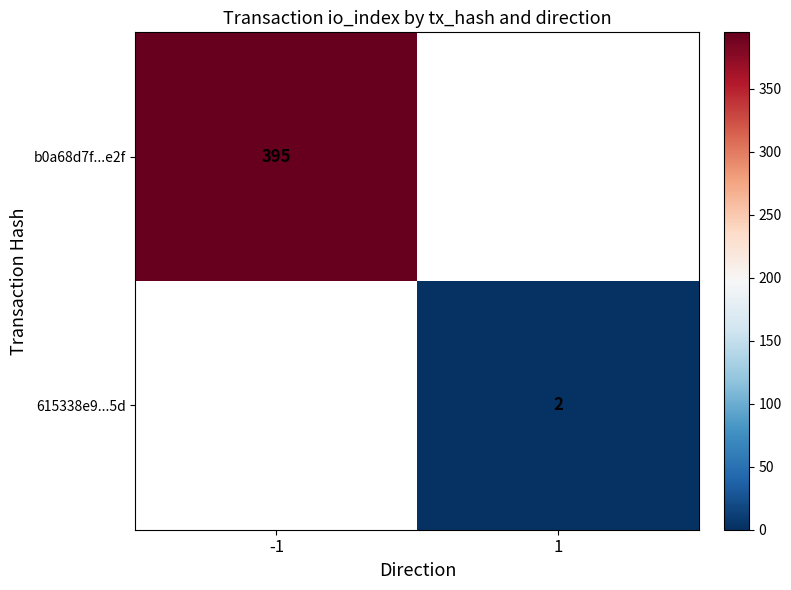

The value of b0a68d7f...e2f at -1 is 395. True or false?

True